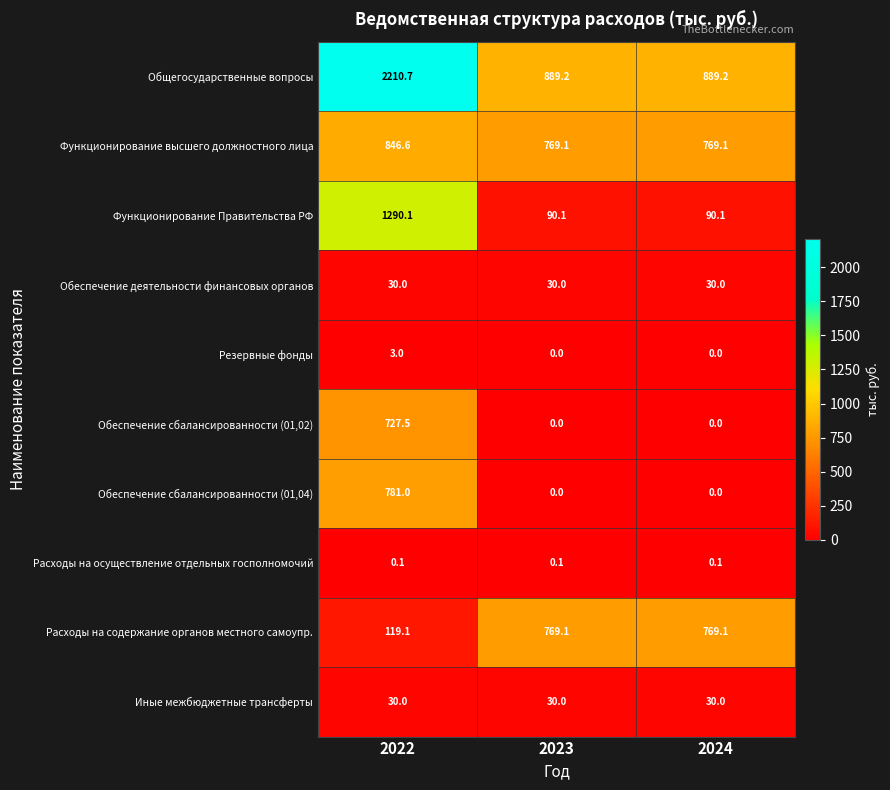

True or false: Общегосударственные вопросы has a value of 1039.6 at 2022.

False